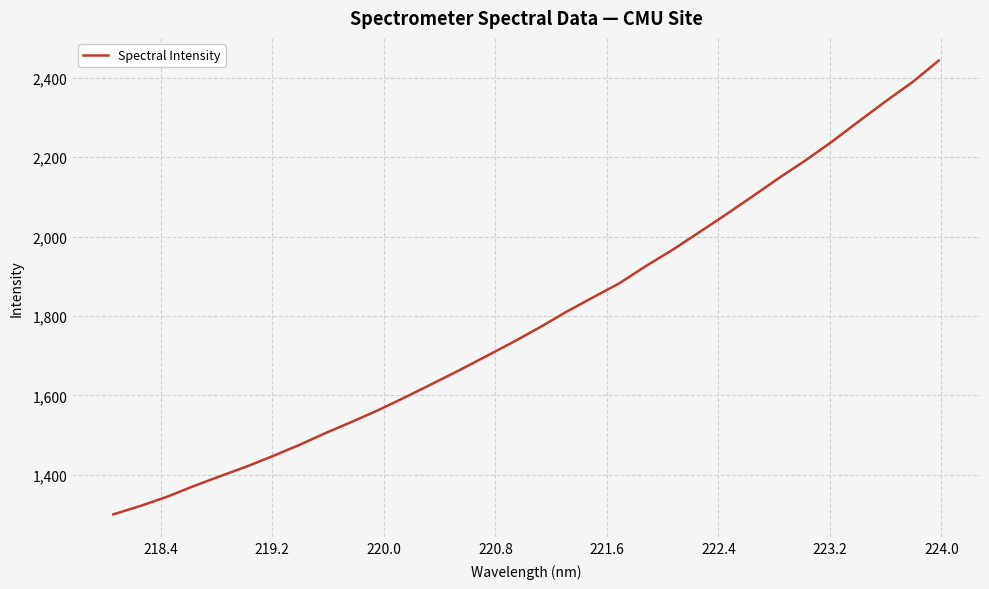

What is the smallest value displayed?

1300.6